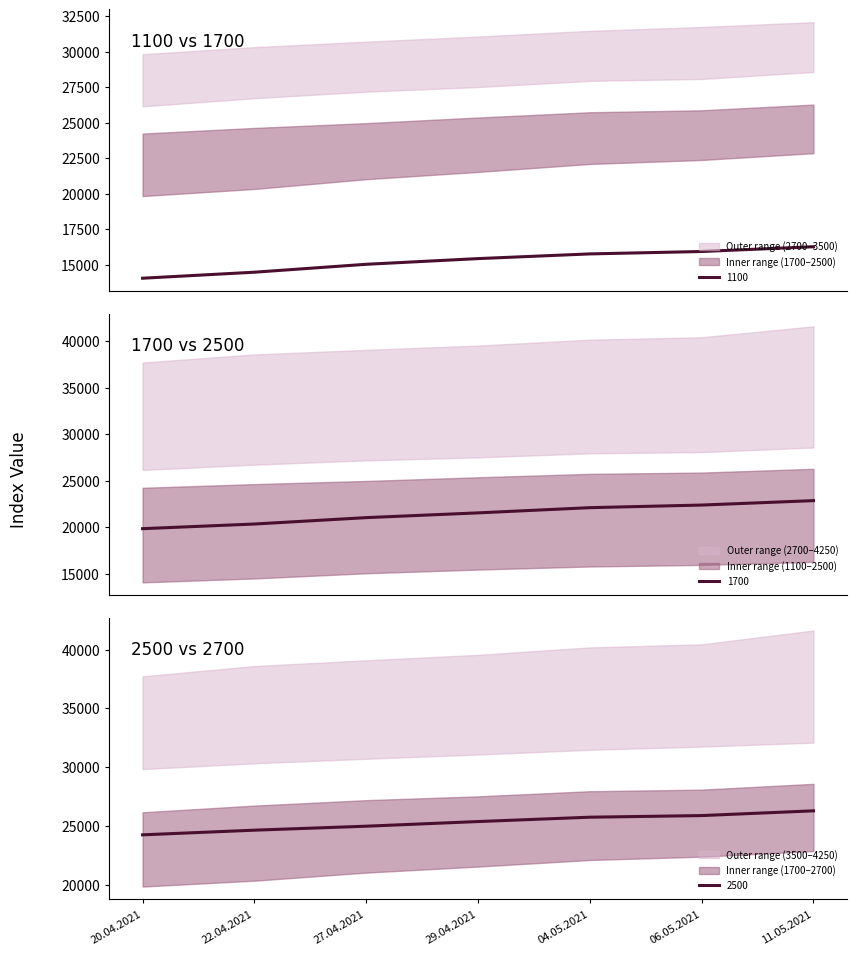

Between 04.05.2021 and 27.04.2021, which is larger?

04.05.2021